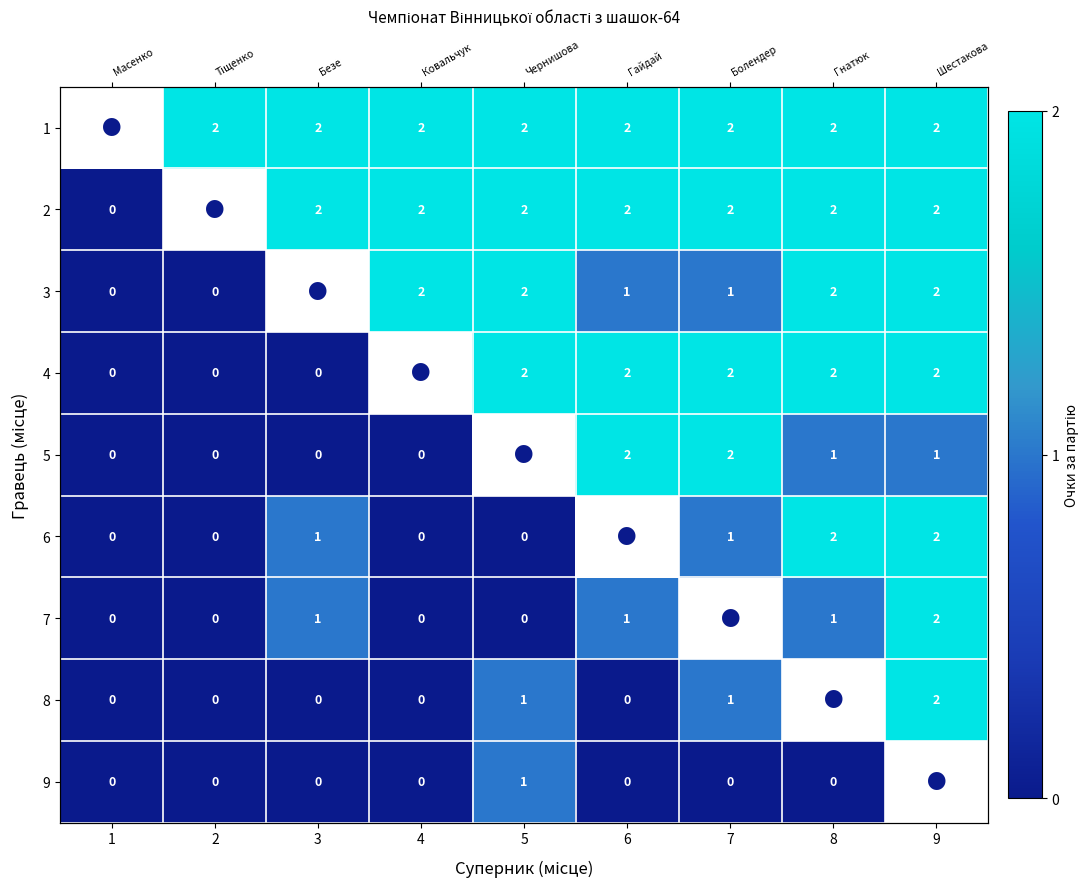

How many categories are shown in the chart?

9